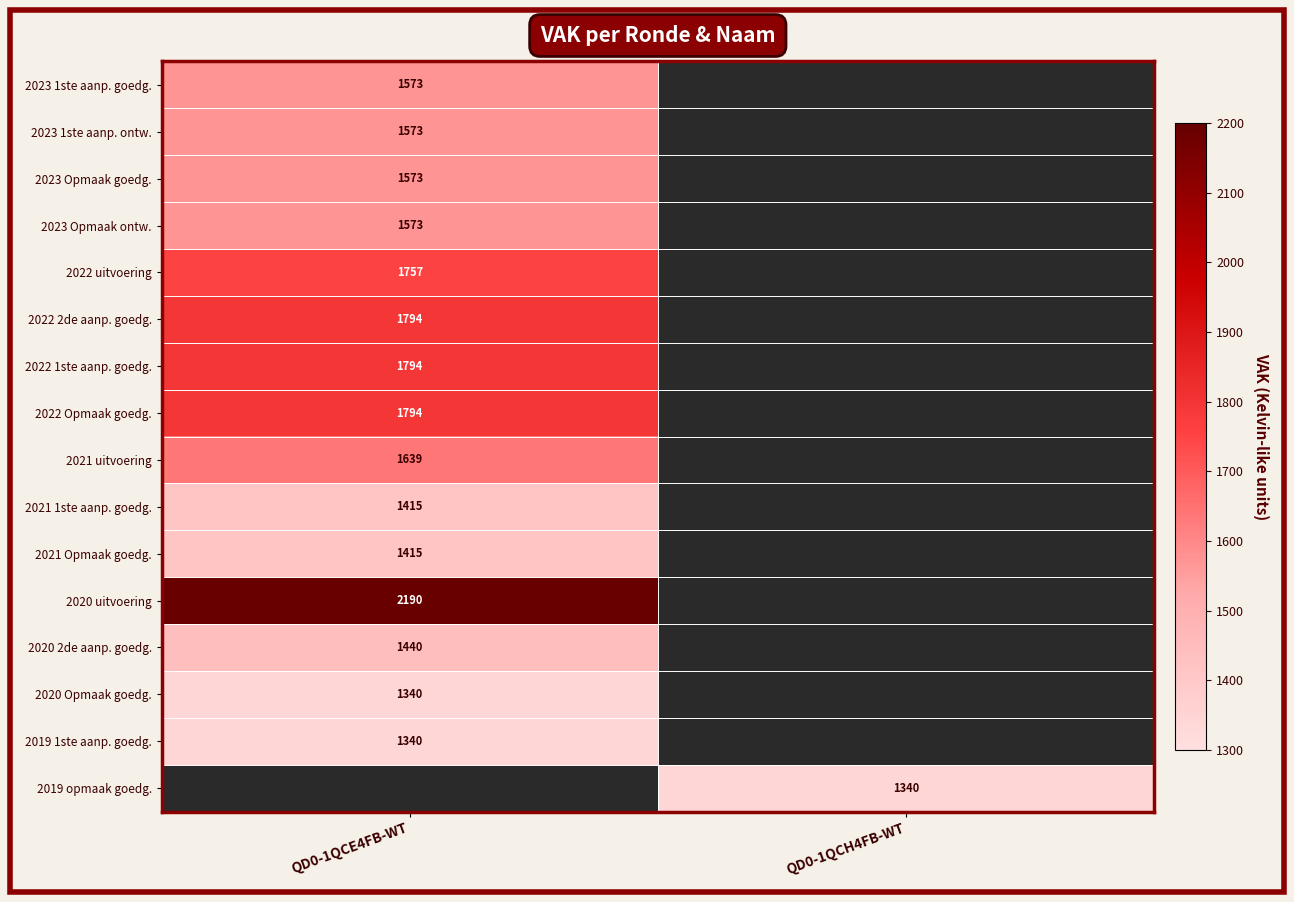

The value of 2023 Opmaak goedg. at QD0-1QCE4FB-WT is 529. True or false?

False